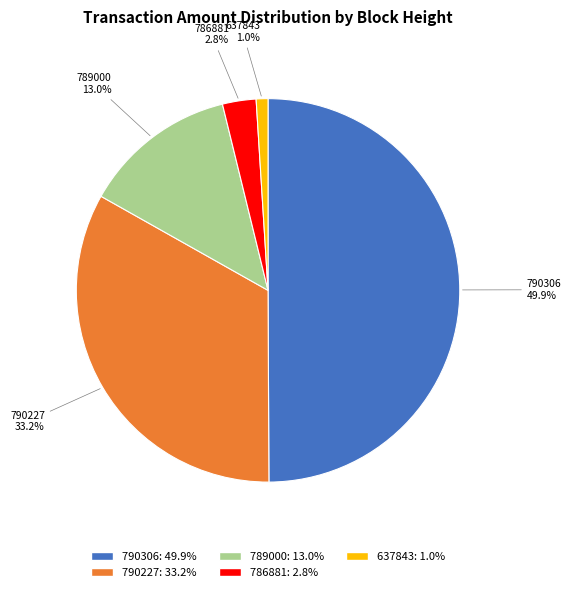

Which category has the smallest portion of the pie?

637843